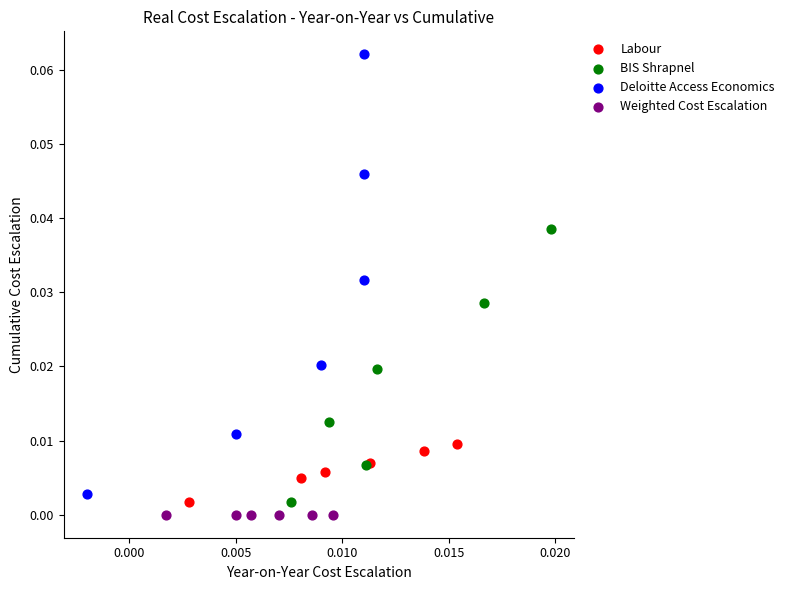

Which series reaches the maximum Y coordinate?

Deloitte Access Economics